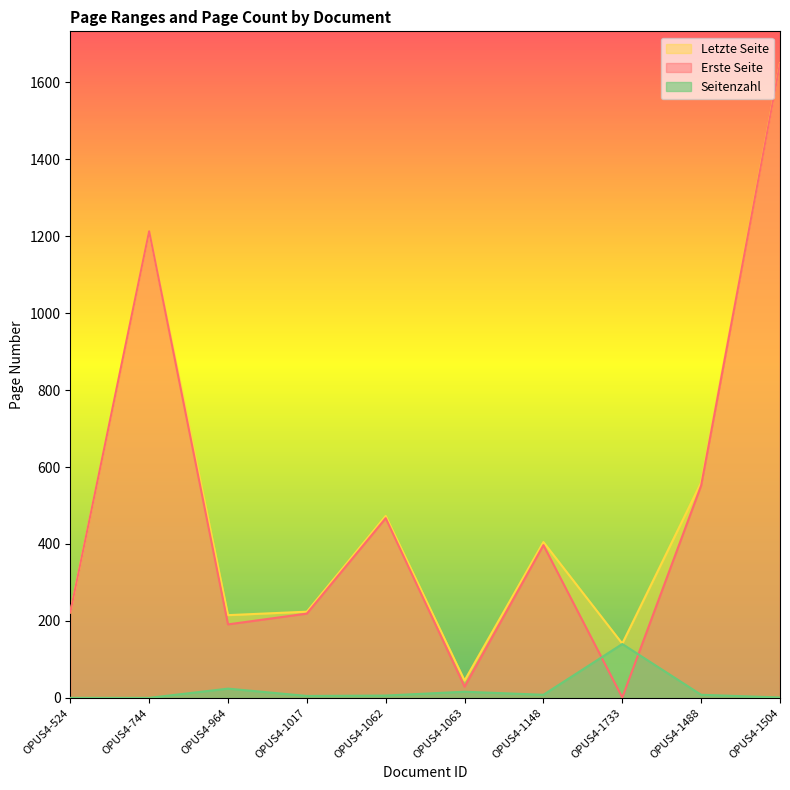

What is the value of the Erste Seite point at the 7th from the left?

397